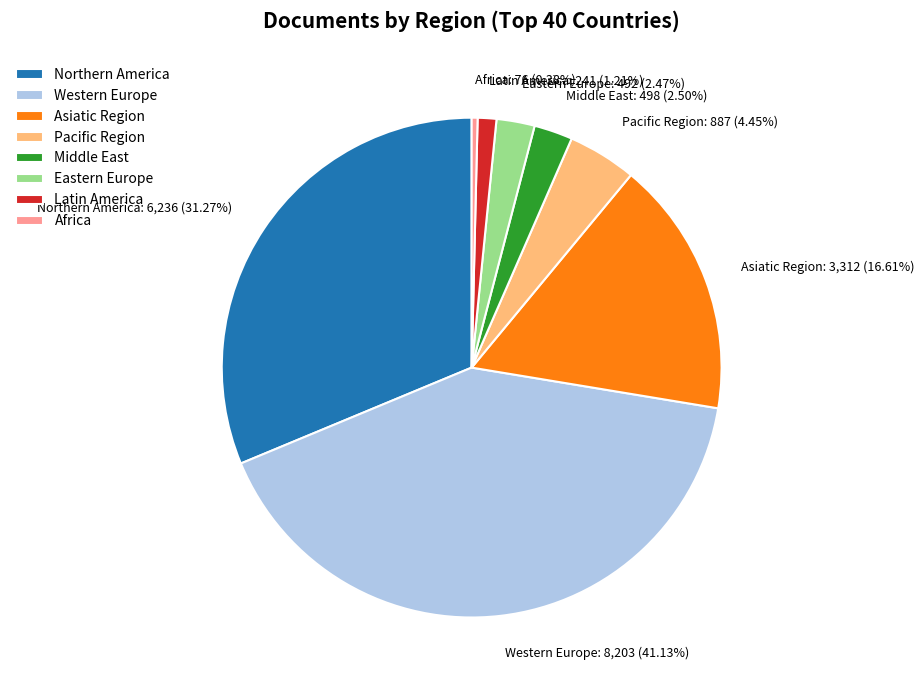

What is the smallest slice in the pie chart?

Africa